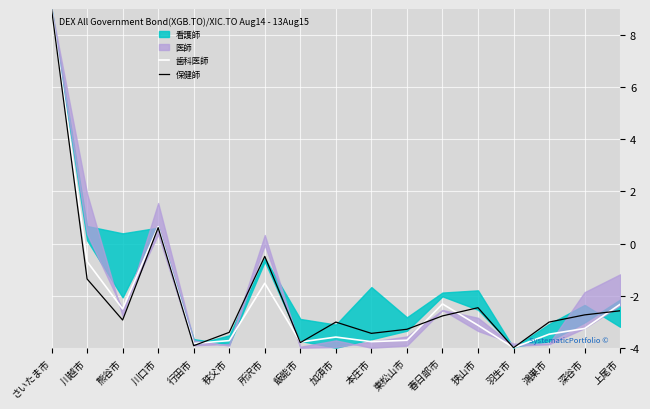

Where does the 保健師 series first go above -2?

さいたま市